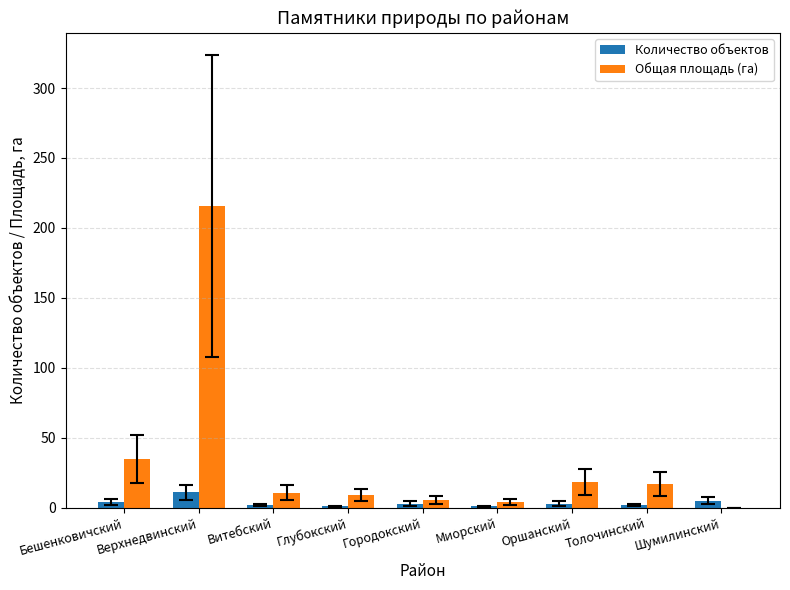

Which series has the largest range (max minus min)?

Общая площадь (га)